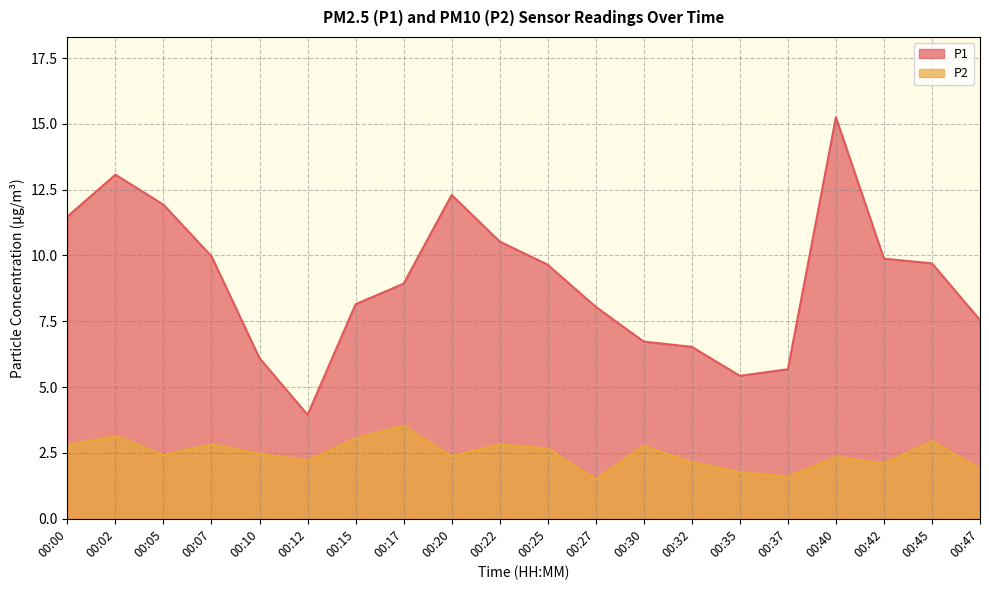

What is the difference between the second highest and minimum values in the P1 series?

9.1